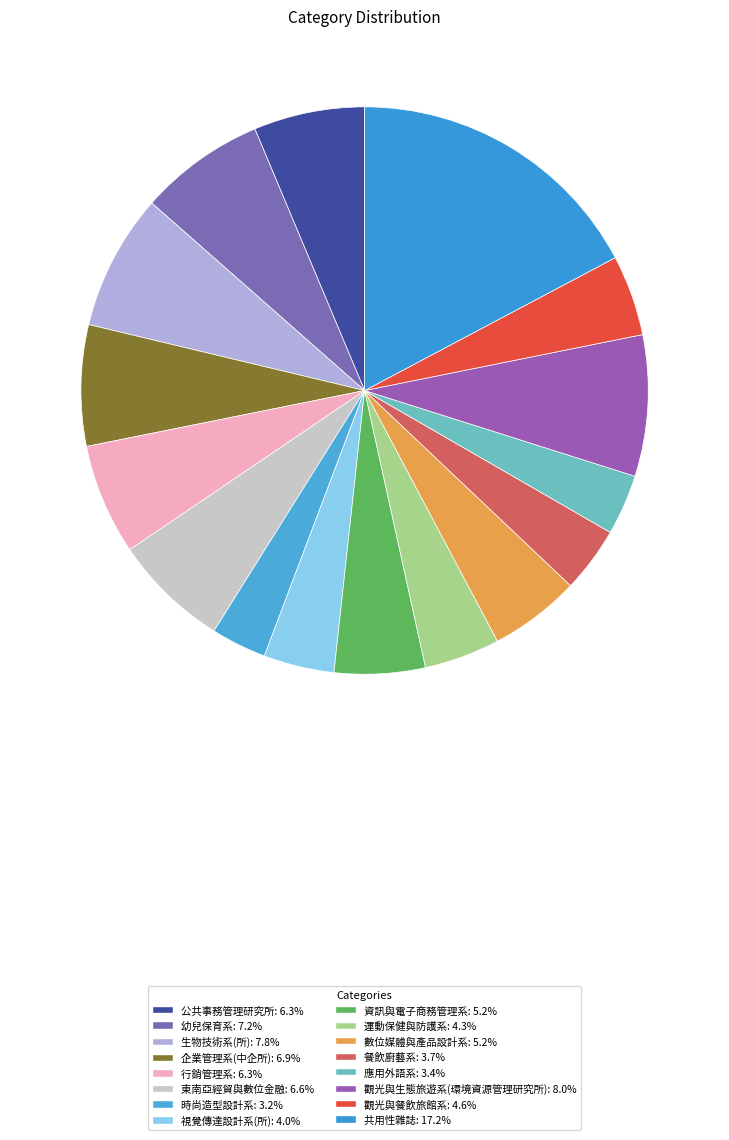

What percentage is NOT represented by 運動保健與防護系?

95.7%